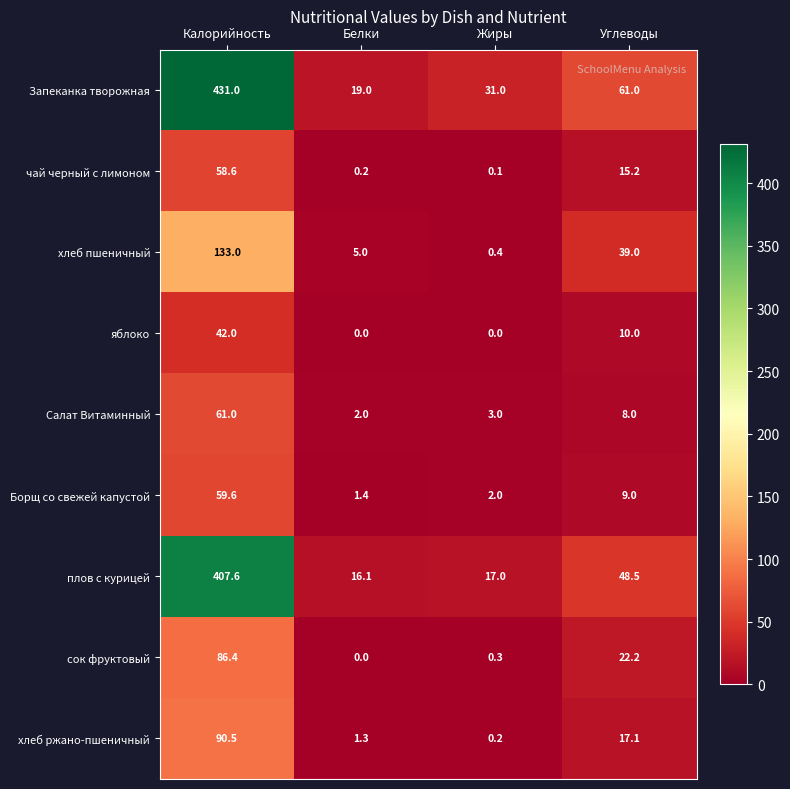

Rank the series by their maximum value, from highest to lowest.

Запеканка творожная, плов с курицей, хлеб пшеничный, хлеб ржано-пшеничный, сок фруктовый, Салат Витаминный, Борщ со свежей капустой, чай черный с лимоном, яблоко